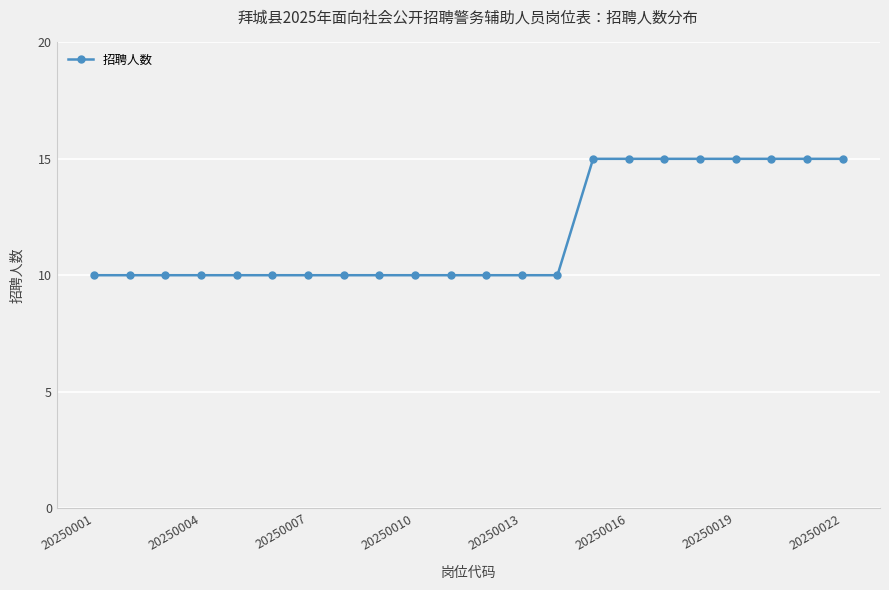

What is the value of the 9th point from the left?

10